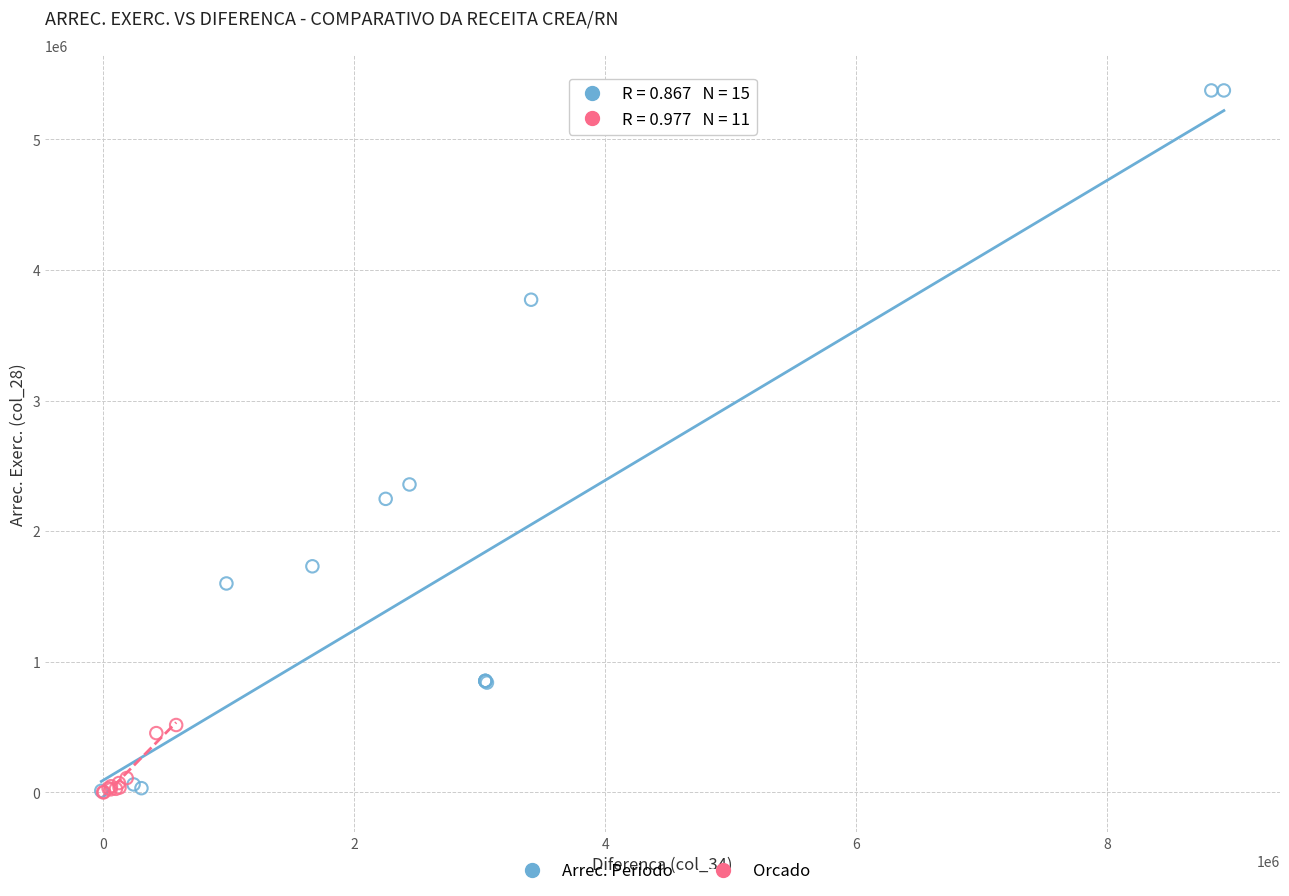

Which series reaches the maximum Y coordinate?

Arrec. Periodo